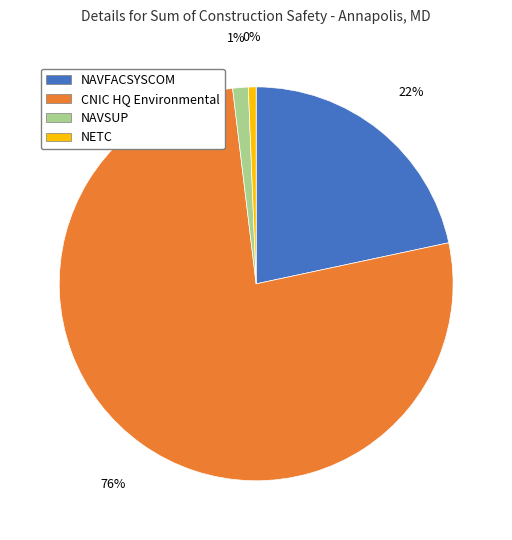

True or false: NAVSUP accounts for 1% of the total.

True